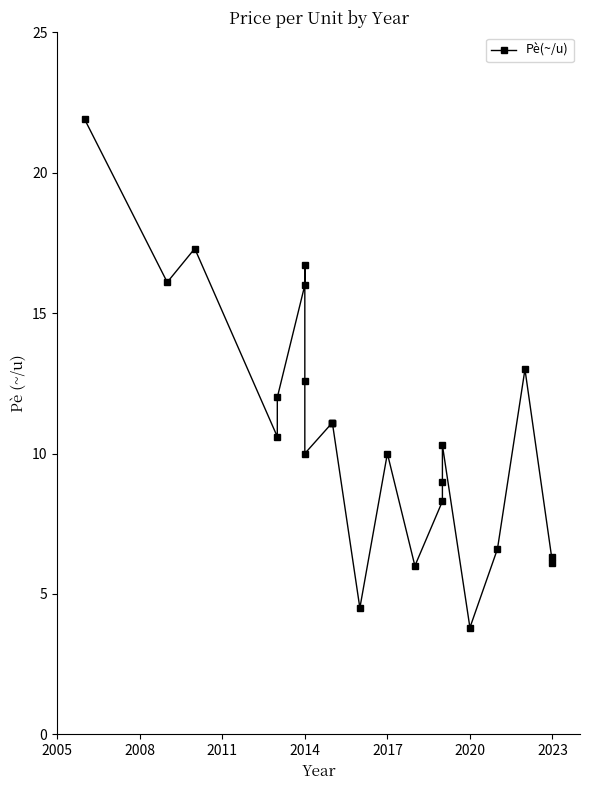

True or false: the data shows 15.1 at 11.

False